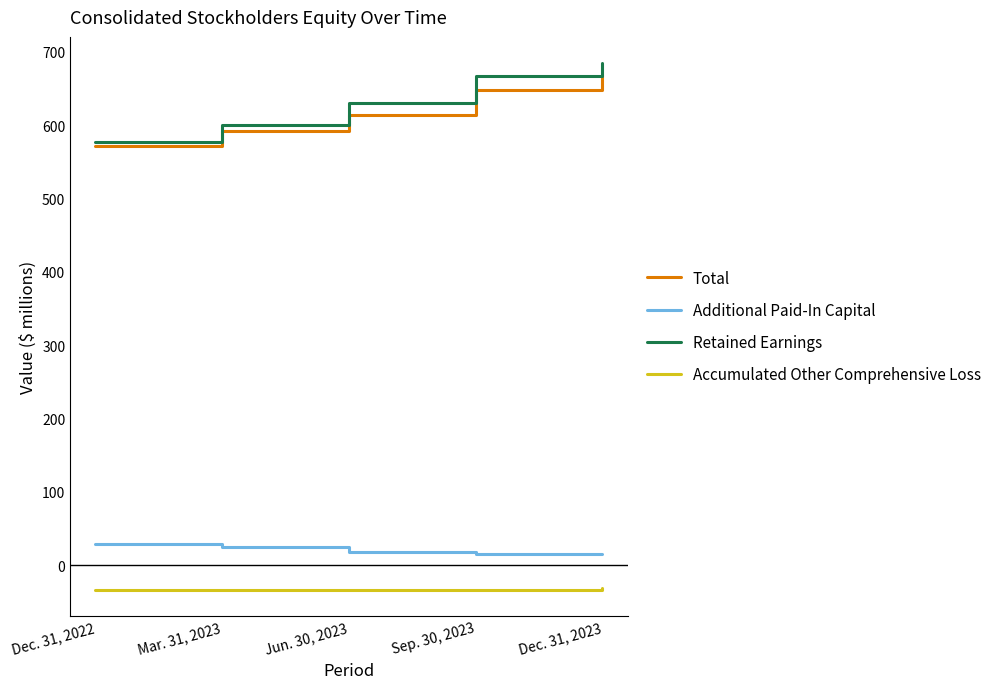

How many lines are shown in the chart?

4